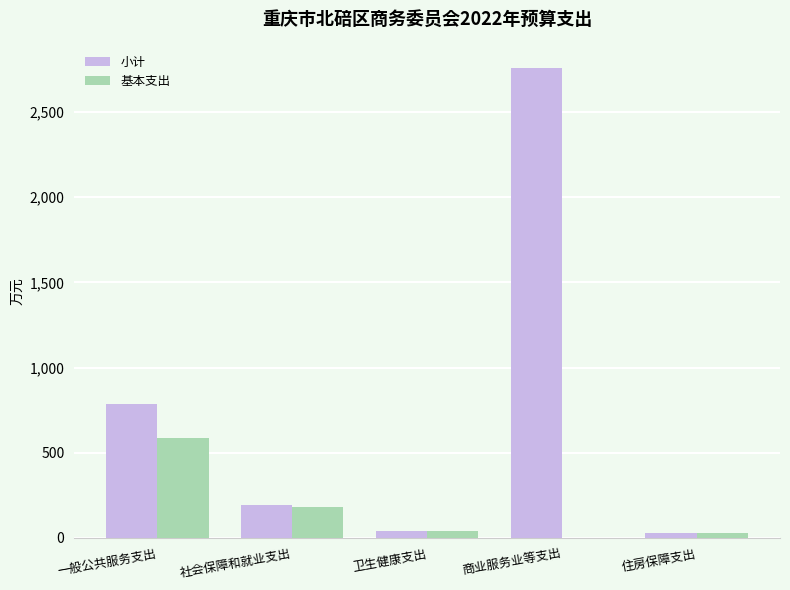

What is the maximum value for 小计?

2757.8